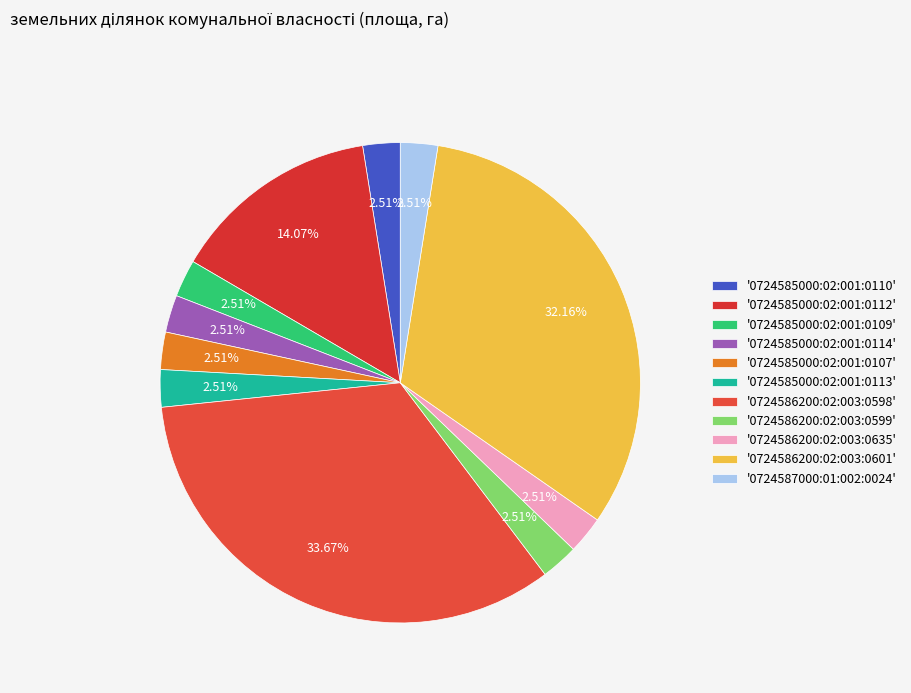

Rank the categories by value from lowest to highest.

0724585000:02:001:0110, 0724585000:02:001:0109, 0724585000:02:001:0114, 0724585000:02:001:0107, 0724585000:02:001:0113, 0724586200:02:003:0599, 0724586200:02:003:0635, 0724587000:01:002:0024, 0724585000:02:001:0112, 0724586200:02:003:0601, 0724586200:02:003:0598